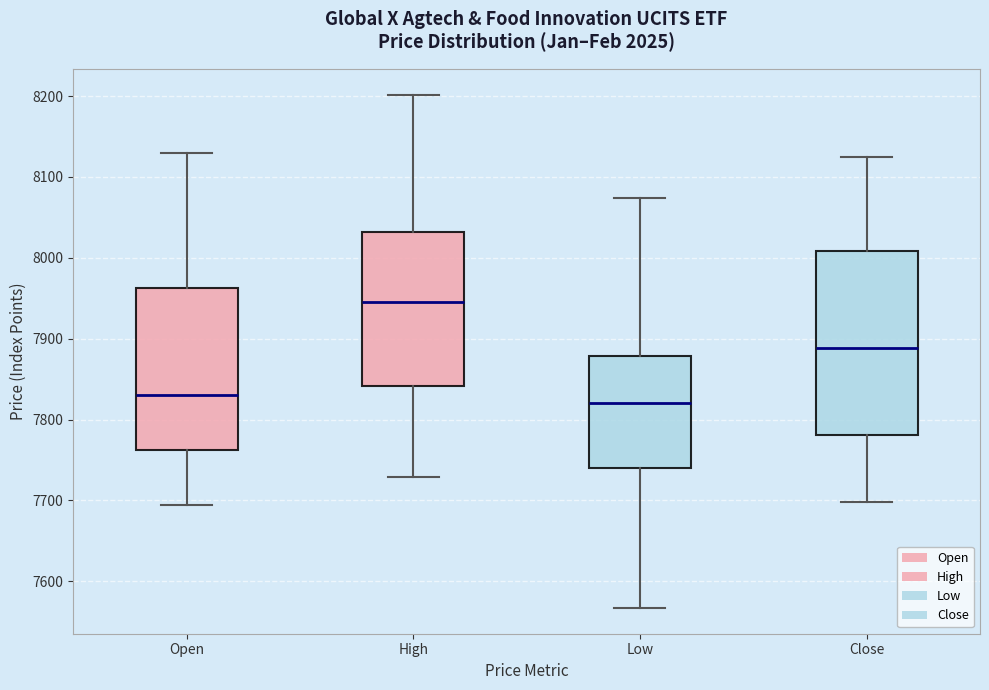

Reading left to right, transcribe this box plot: for each box, give where its median line is, the range the box spans, and where its two whiskers end, as read against the y-axis. The values are not printed on the chart, so give them approximately, as read against the axis.

Open: median 7830, box 7760 to 7960, whiskers 7700 to 8130
High: median 7950, box 7840 to 8030, whiskers 7730 to 8200
Low: median 7820, box 7740 to 7880, whiskers 7570 to 8070
Close: median 7890, box 7780 to 8010, whiskers 7700 to 8130